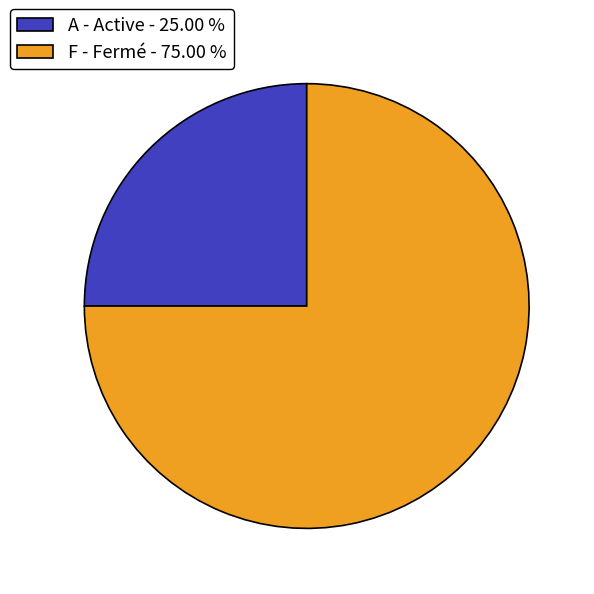

Does any single category account for the majority?

Yes